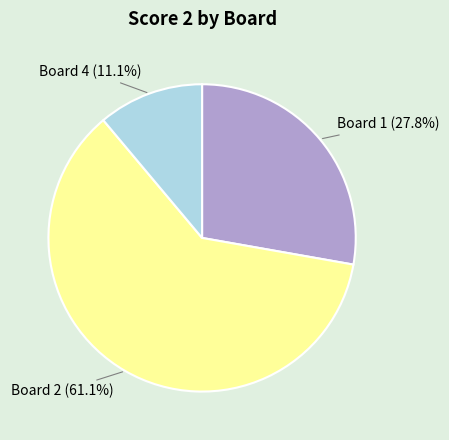

Does any single category account for the majority?

Yes